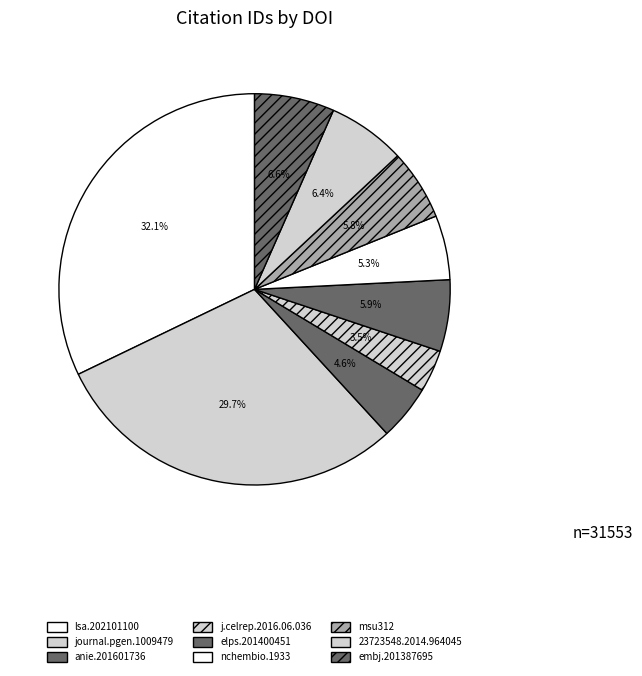

How many segments does this pie chart have?

9